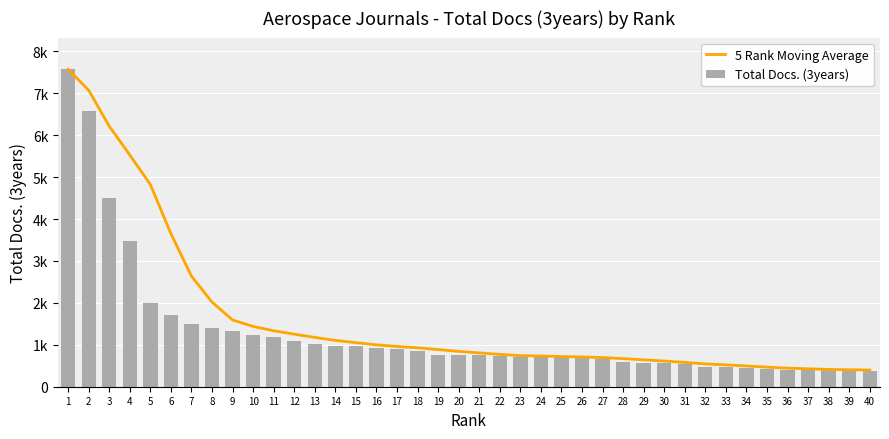

Which label corresponds to the largest value in the chart?

1